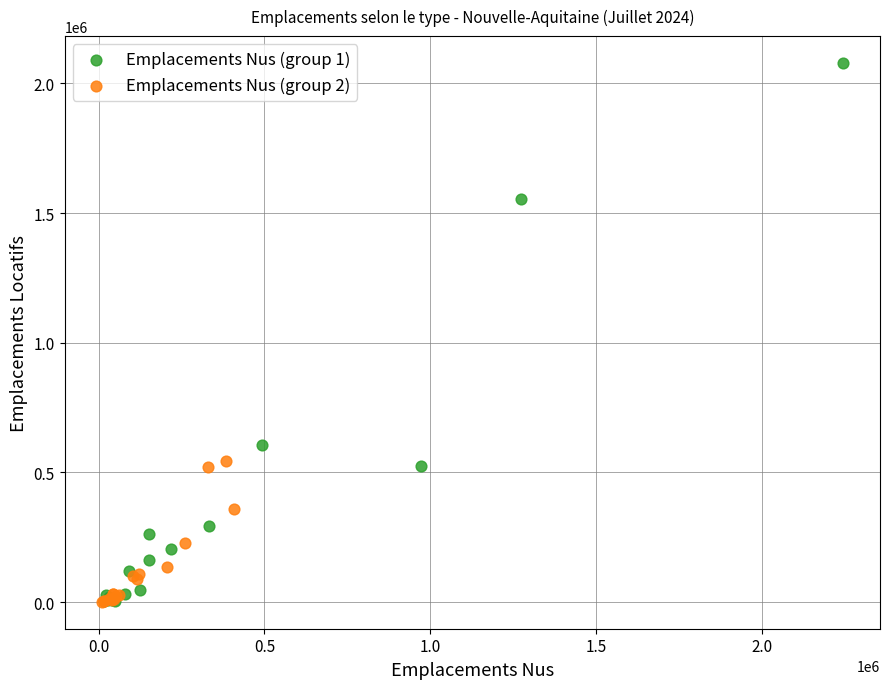

Which series has the largest Y range (max minus min)?

Emplacements Nus (group 1)